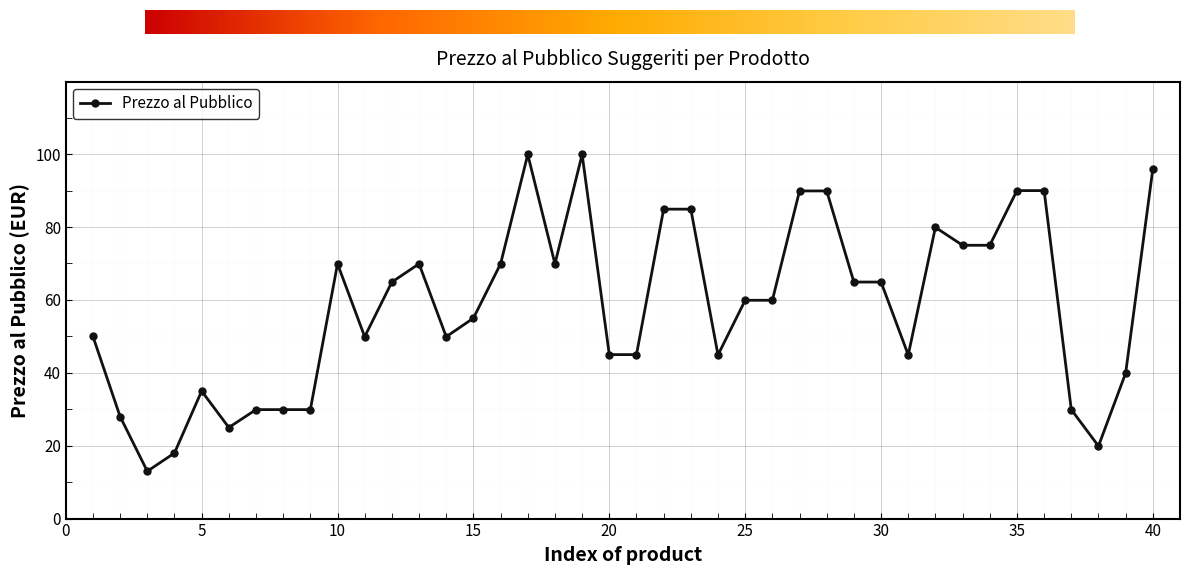

What is the sum of all values?

2332.2